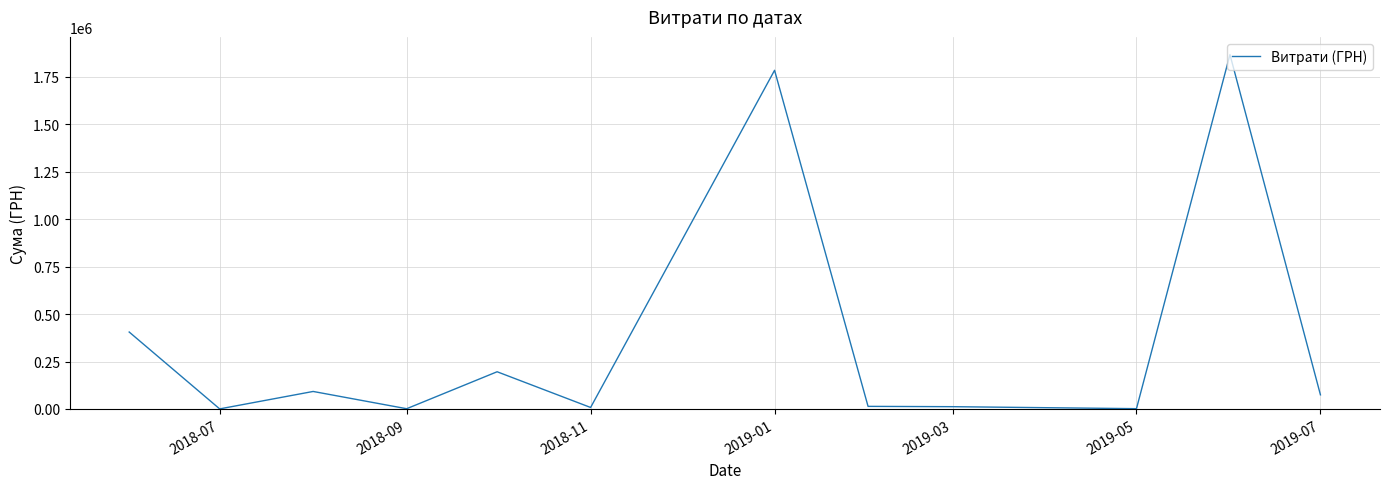

What is the difference between the maximum and minimum values?

1865920.4